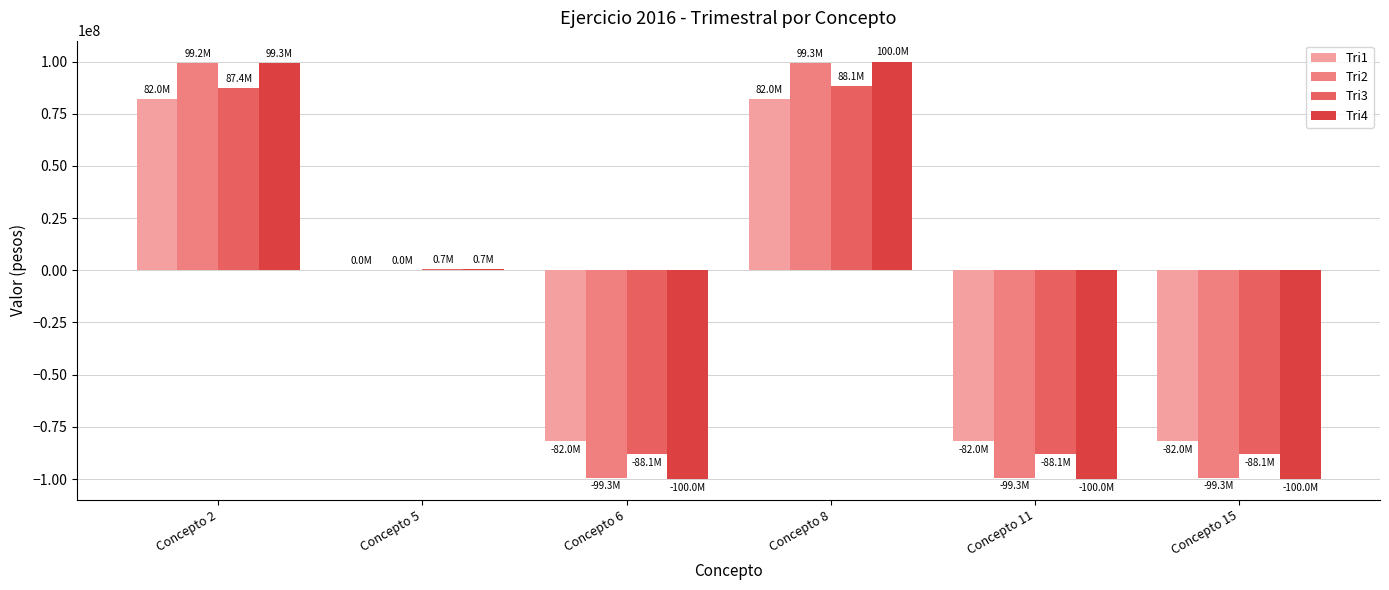

The value of Tri3 at Concepto 2 is 55824824.8. True or false?

False